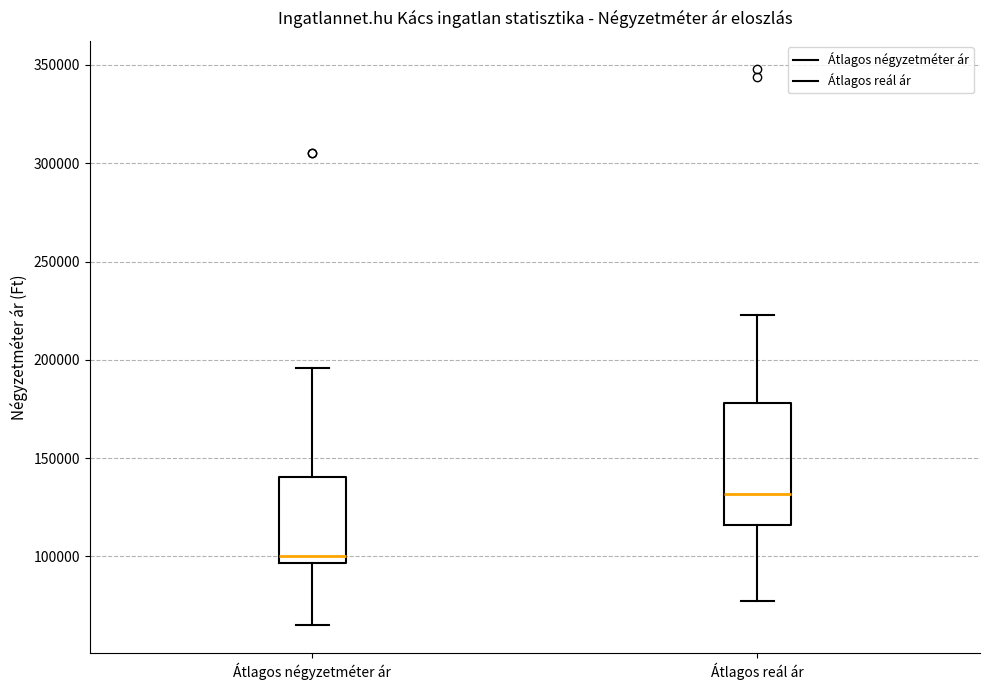

Reading left to right, transcribe this box plot: for each box, give where its median line is, the range the box spans, and where its two whiskers end, as read against the y-axis. The values are not printed on the chart, so give them approximately, as read against the axis.

Átlagos négyzetméter ár: median 100000, box 95000 to 140000, whiskers 65000 to 195000
Átlagos reál ár: median 130000, box 115000 to 180000, whiskers 75000 to 225000